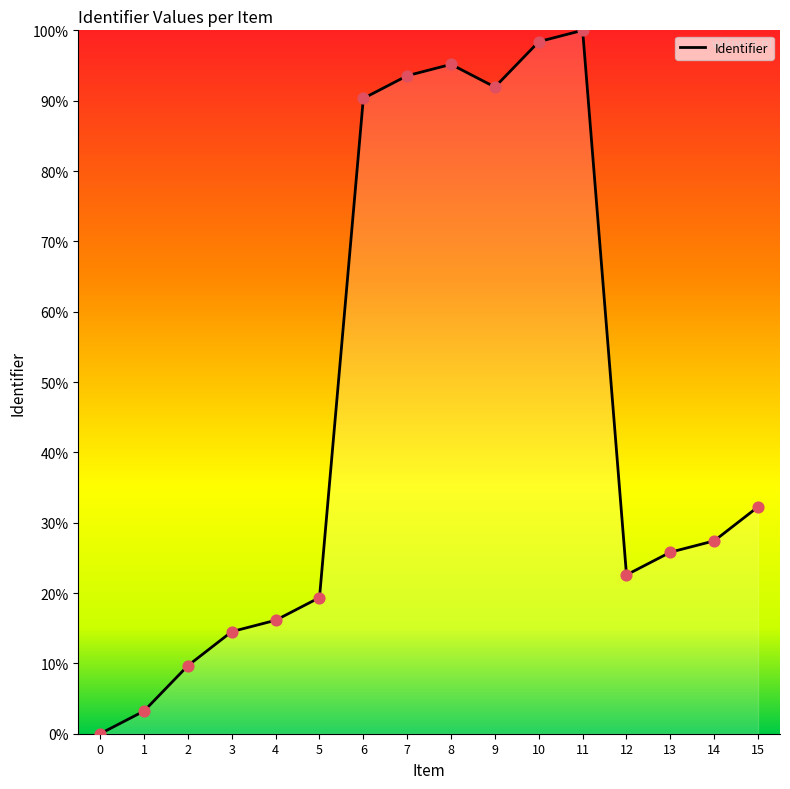

What is the change in value from 0 to 13?

+25.8